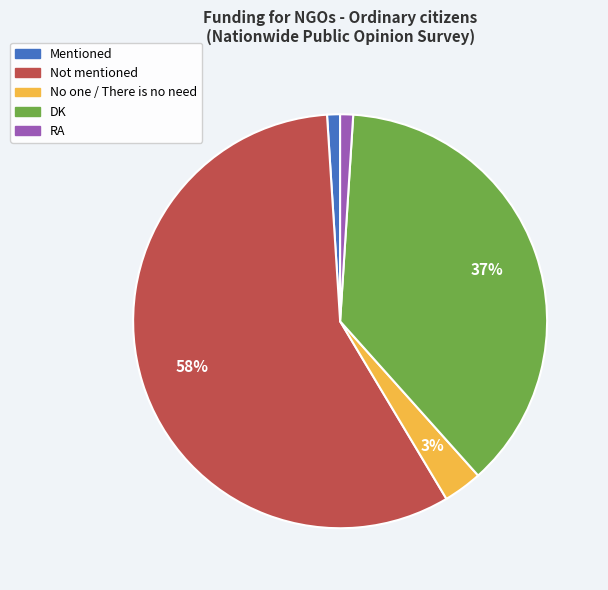

Which slice represents more than half of the pie?

Not mentioned